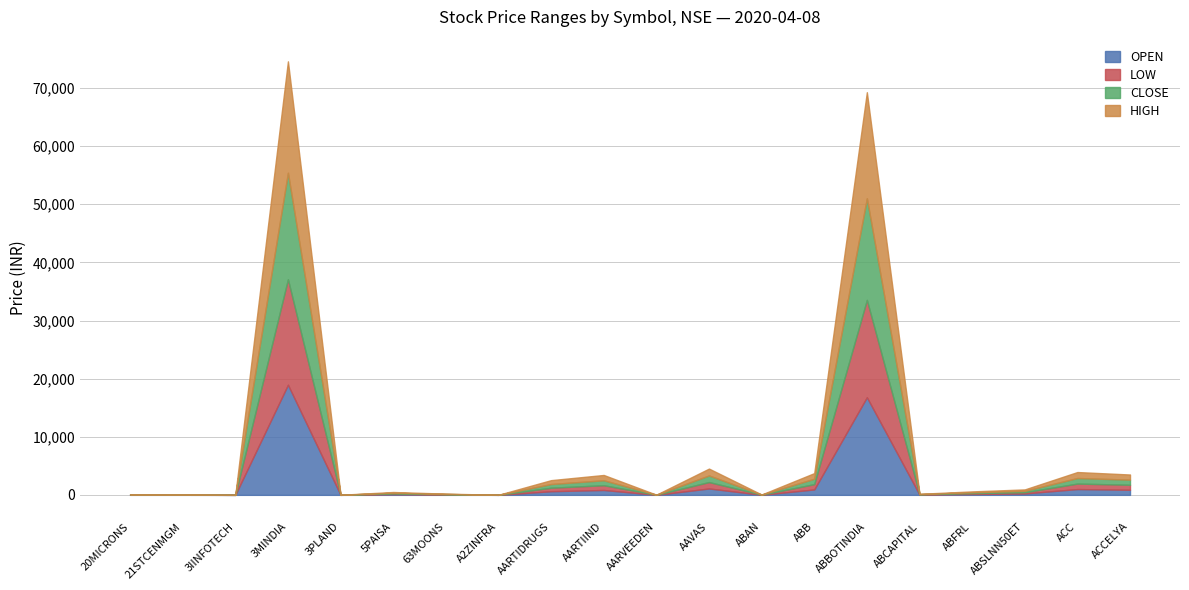

How many interior local valleys does the OPEN series have?

6